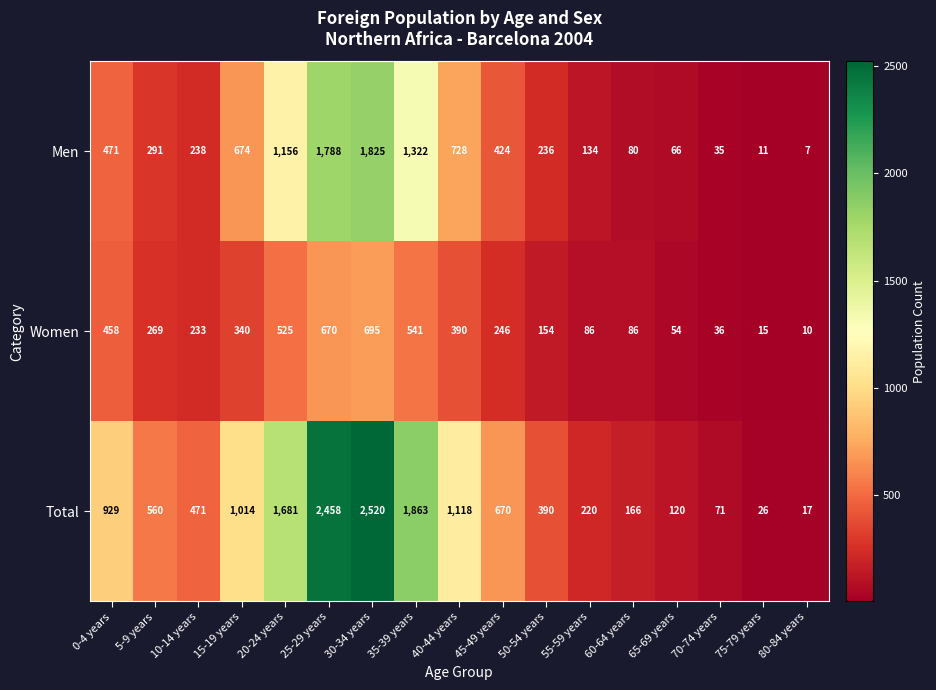

At which label is Total closest to 1268?

40-44 years